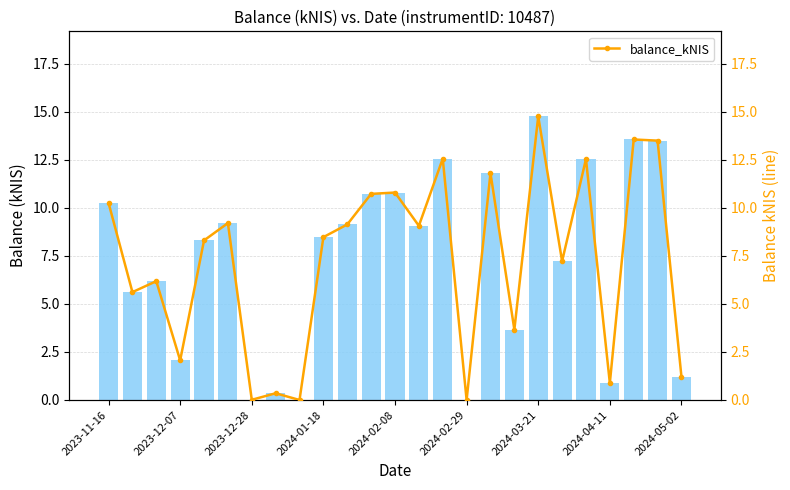

The balance_kNIS series shows 9.1 at 10. True or false?

True